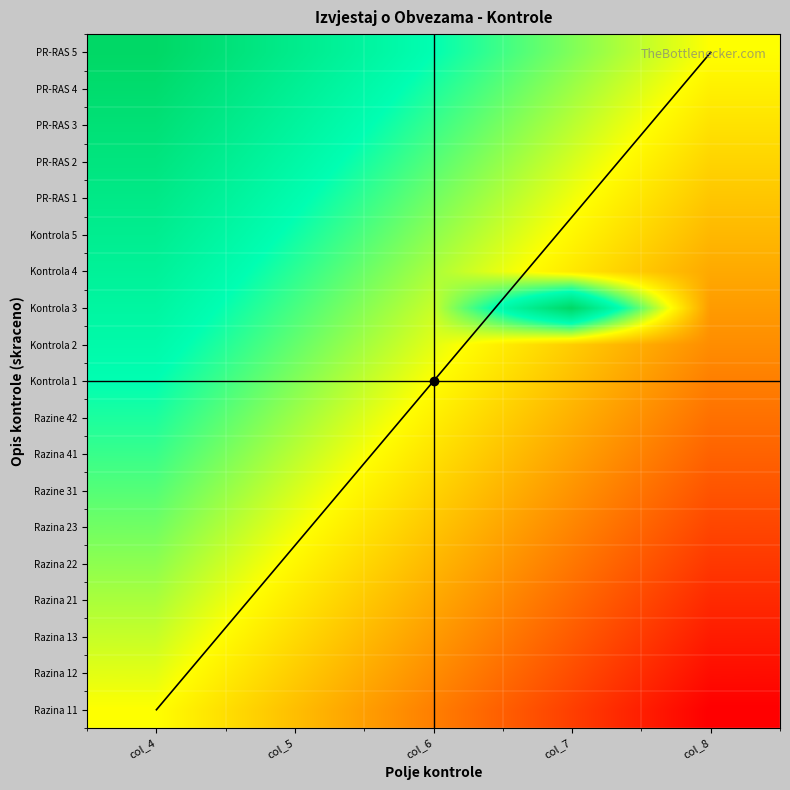

Reading right to left, what are all the values shown in this chart?

Razina 11: col_8=-1.0	col_7=-0.8	col_6=-0.5	col_5=-0.2	col_4=0.0
Razina 12: col_8=-0.9	col_7=-0.7	col_6=-0.4	col_5=-0.2	col_4=0.1
Razina 13: col_8=-0.9	col_7=-0.6	col_6=-0.4	col_5=-0.1	col_4=0.1
Razina 21: col_8=-0.8	col_7=-0.6	col_6=-0.3	col_5=-0.1	col_4=0.2
Razina 22: col_8=-0.8	col_7=-0.5	col_6=-0.3	col_5=-0.0	col_4=0.2
Razina 23: col_8=-0.7	col_7=-0.5	col_6=-0.2	col_5=0.0	col_4=0.3
Razine 31: col_8=-0.7	col_7=-0.4	col_6=-0.2	col_5=0.1	col_4=0.3
Razina 41: col_8=-0.6	col_7=-0.4	col_6=-0.1	col_5=0.1	col_4=0.4
Razine 42: col_8=-0.6	col_7=-0.3	col_6=-0.1	col_5=0.2	col_4=0.4
Kontrola 1: col_8=-0.5	col_7=-0.2	col_6=0.0	col_5=0.2	col_4=0.5
Kontrola 2: col_8=-0.4	col_7=-0.2	col_6=0.1	col_5=0.3	col_4=0.6
Kontrola 3: col_8=-0.4	col_7=1.0	col_6=0.1	col_5=0.4	col_4=0.6
Kontrola 4: col_8=-0.3	col_7=-0.1	col_6=0.2	col_5=0.4	col_4=0.7
Kontrola 5: col_8=-0.3	col_7=-0.0	col_6=0.2	col_5=0.5	col_4=0.7
PR-RAS 1: col_8=-0.2	col_7=0.0	col_6=0.3	col_5=0.5	col_4=0.8
PR-RAS 2: col_8=-0.2	col_7=0.1	col_6=0.3	col_5=0.6	col_4=0.8
PR-RAS 3: col_8=-0.1	col_7=0.1	col_6=0.4	col_5=0.6	col_4=0.9
PR-RAS 4: col_8=-0.1	col_7=0.2	col_6=0.4	col_5=0.7	col_4=0.9
PR-RAS 5: col_8=0.0	col_7=0.2	col_6=0.5	col_5=0.8	col_4=1.0